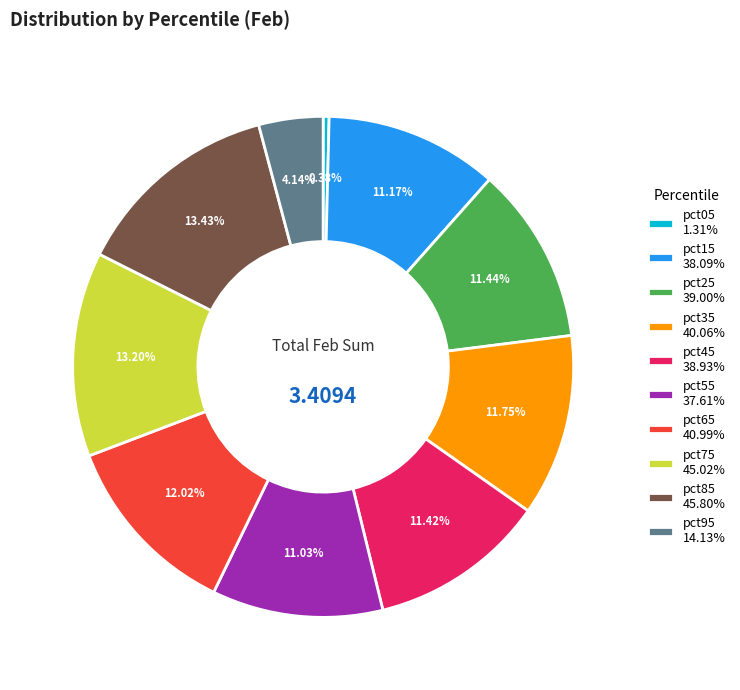

To the nearest percent, what percentage of the pie is pct35?

12%